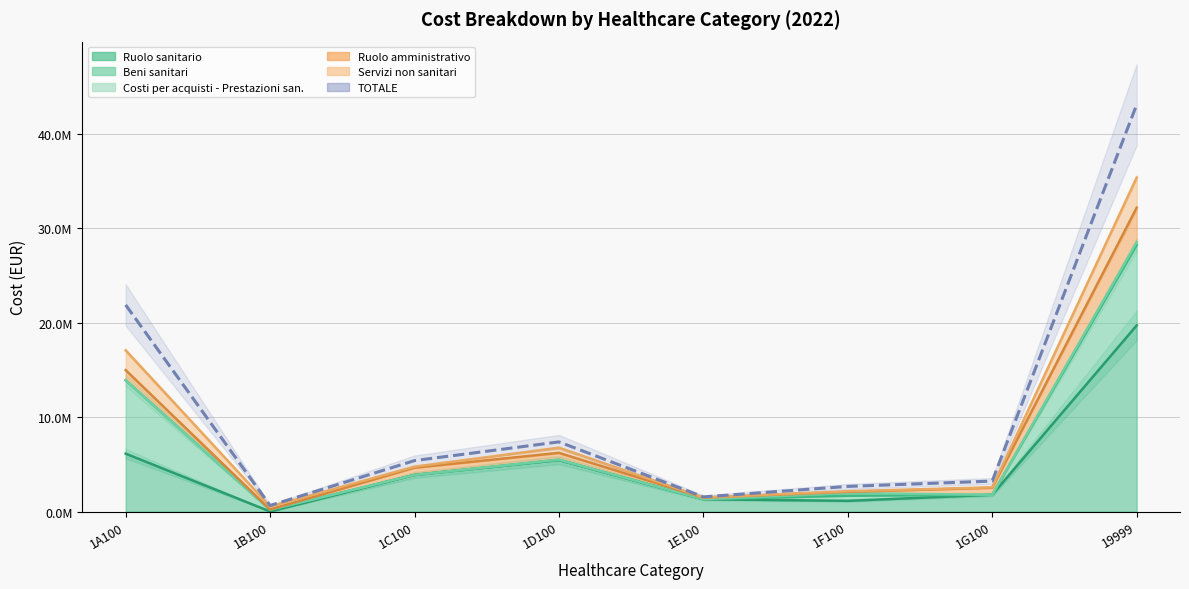

What is the difference between the maximum and second lowest values?

41540044.6